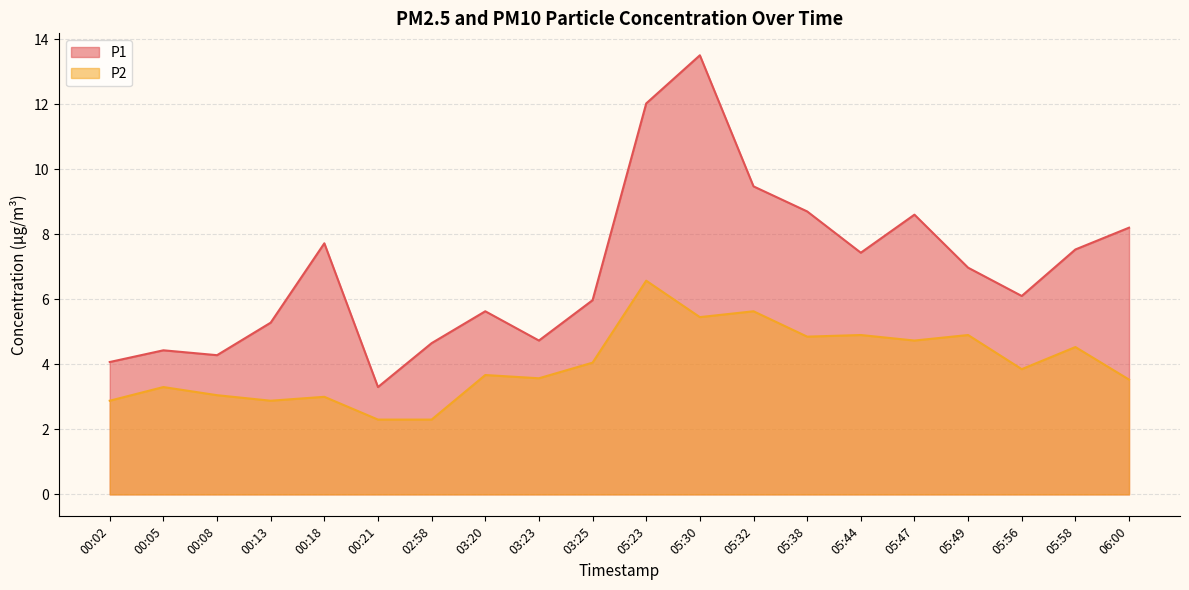

What is the spread (max minus min) of values at 05:47?

3.9